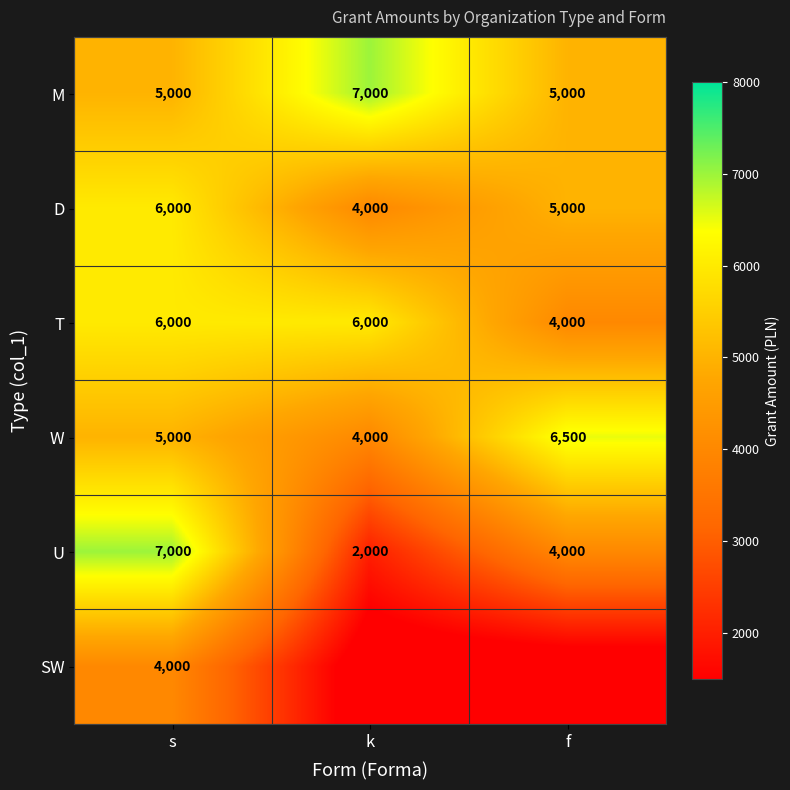

True or false: W has a value of 6500 at f.

True